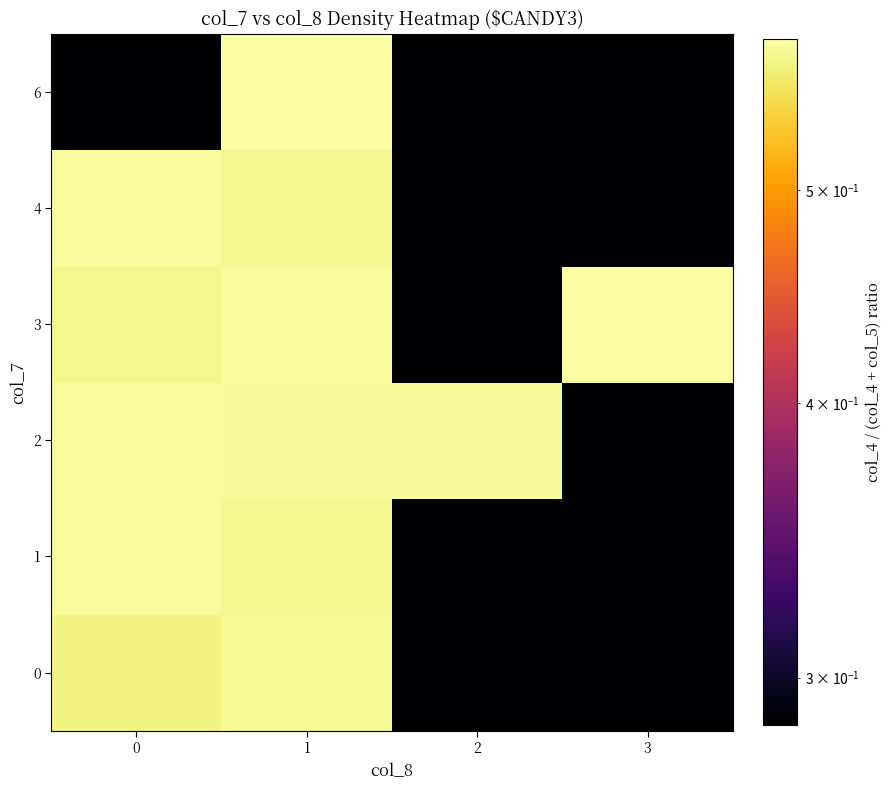

What is the minimum value shown in the chart?

0.3